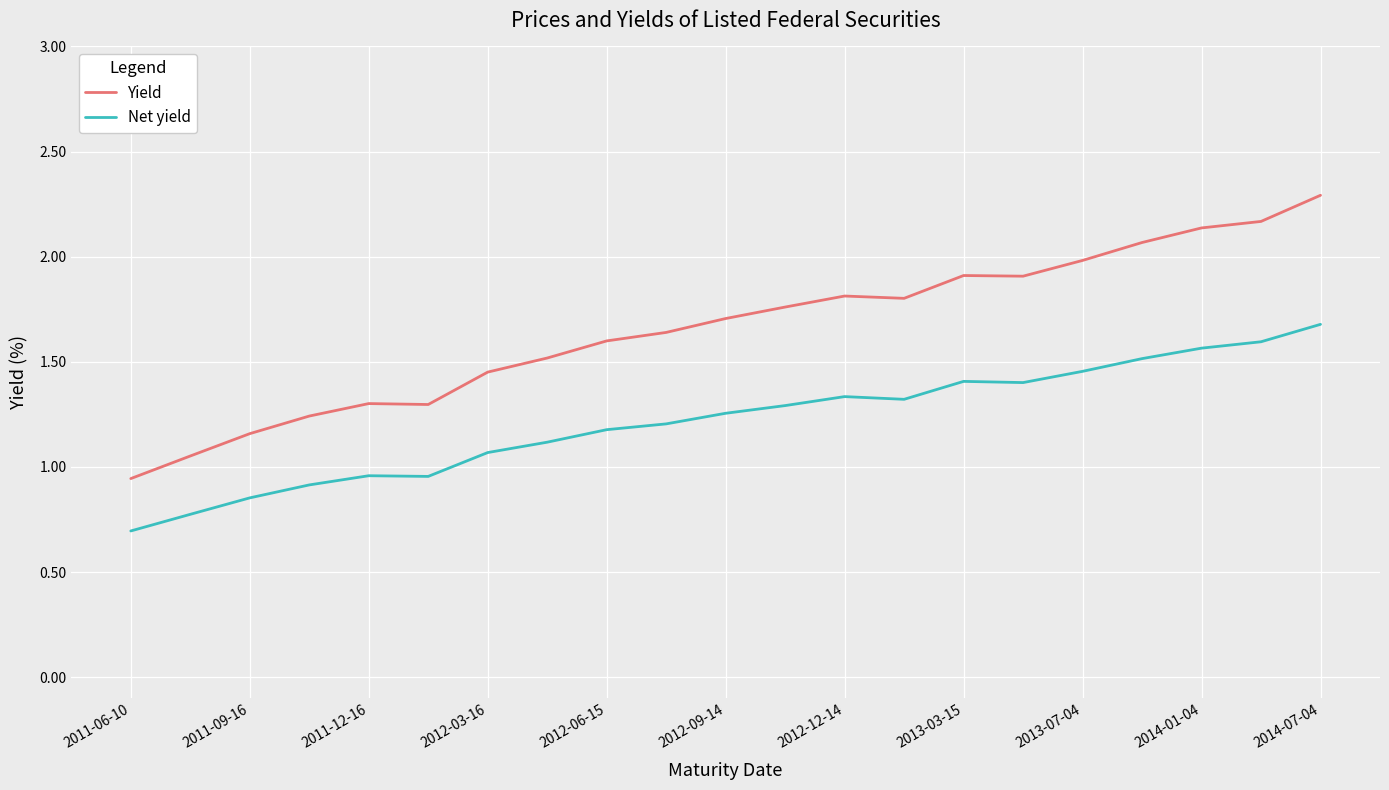

True or false: Net yield and Yield intersect in this chart.

False